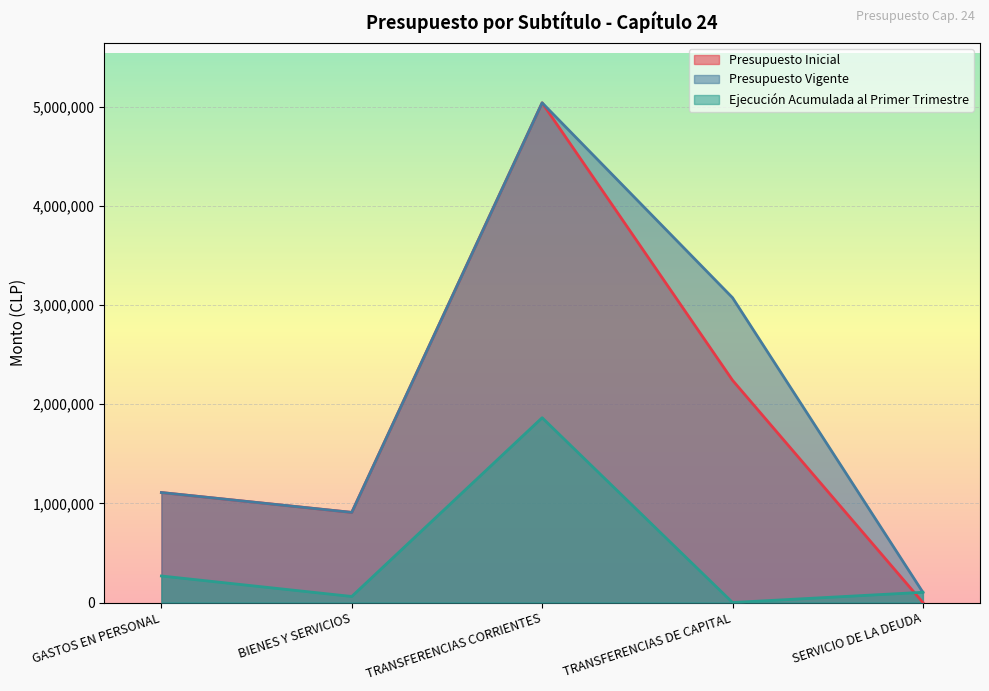

What are all the series names shown in the legend?

Presupuesto Inicial, Presupuesto Vigente, Ejecución Acumulada al Primer Trimestre